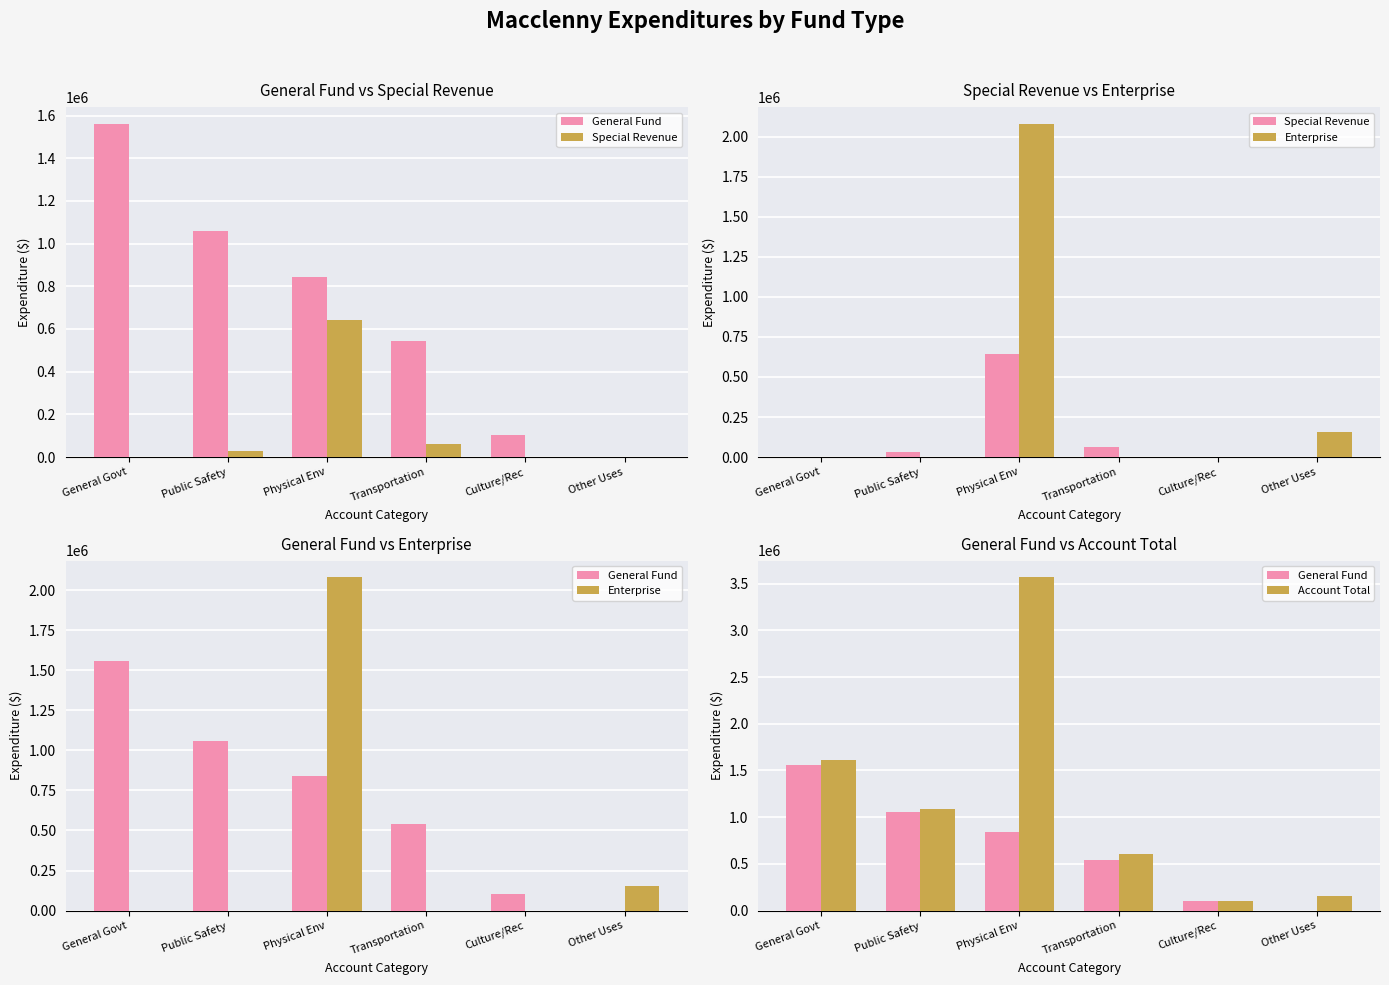

Reading left to right, list all the values displayed in this chart.

General Fund: General Govt=1561825	Public Safety=1058445	Physical Env=843413	Transportation=542924	Culture/Rec=102275	Other Uses=0
Special Revenue: General Govt=0	Public Safety=29192	Physical Env=643298	Transportation=61915	Culture/Rec=1248	Other Uses=0
Enterprise: General Govt=0	Public Safety=0	Physical Env=2081821	Transportation=0	Culture/Rec=0	Other Uses=153609
Account Total: General Govt=1614077	Public Safety=1087637	Physical Env=3568532	Transportation=604839	Culture/Rec=103523	Other Uses=153609